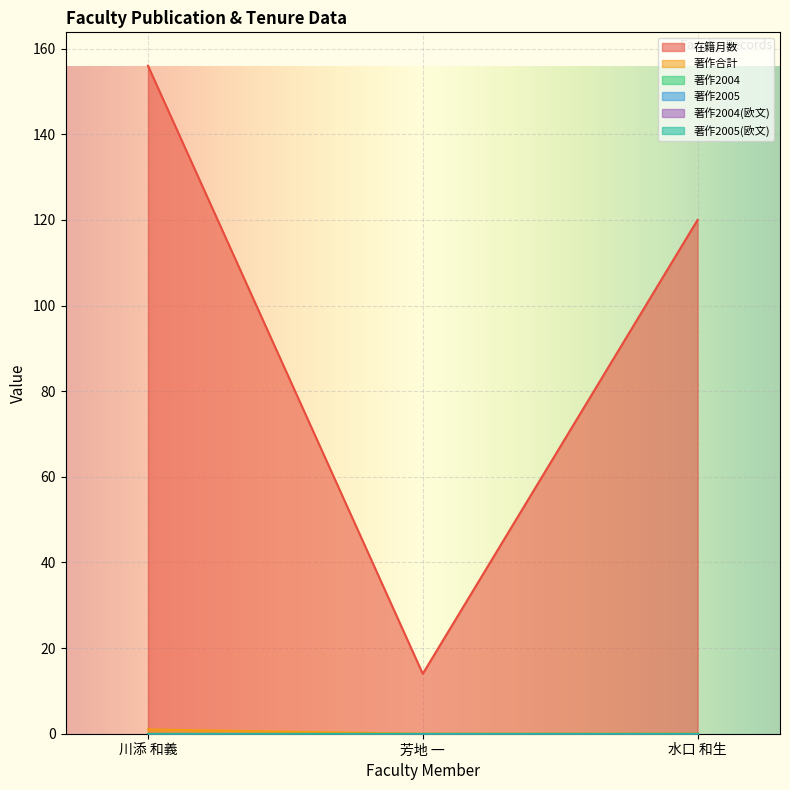

What position from the right is 芳地 一?

2